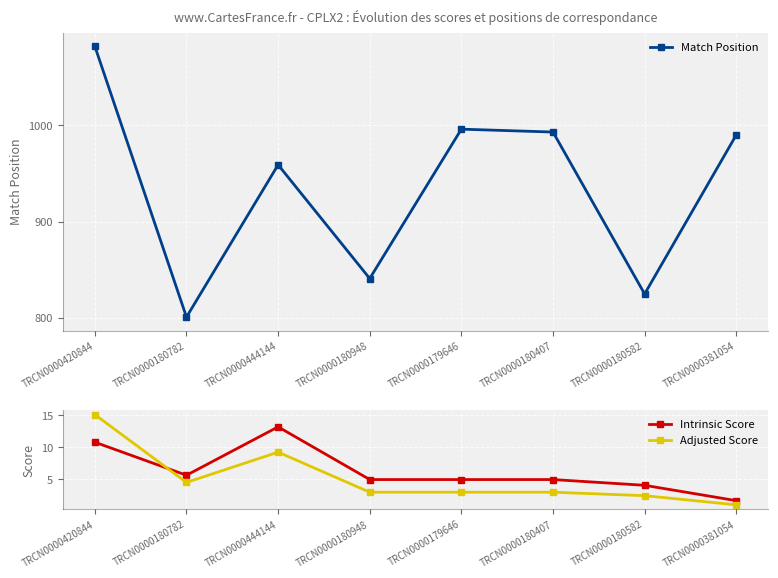

What is the difference between the maximum and minimum values in the Adjusted Score series?

14.1